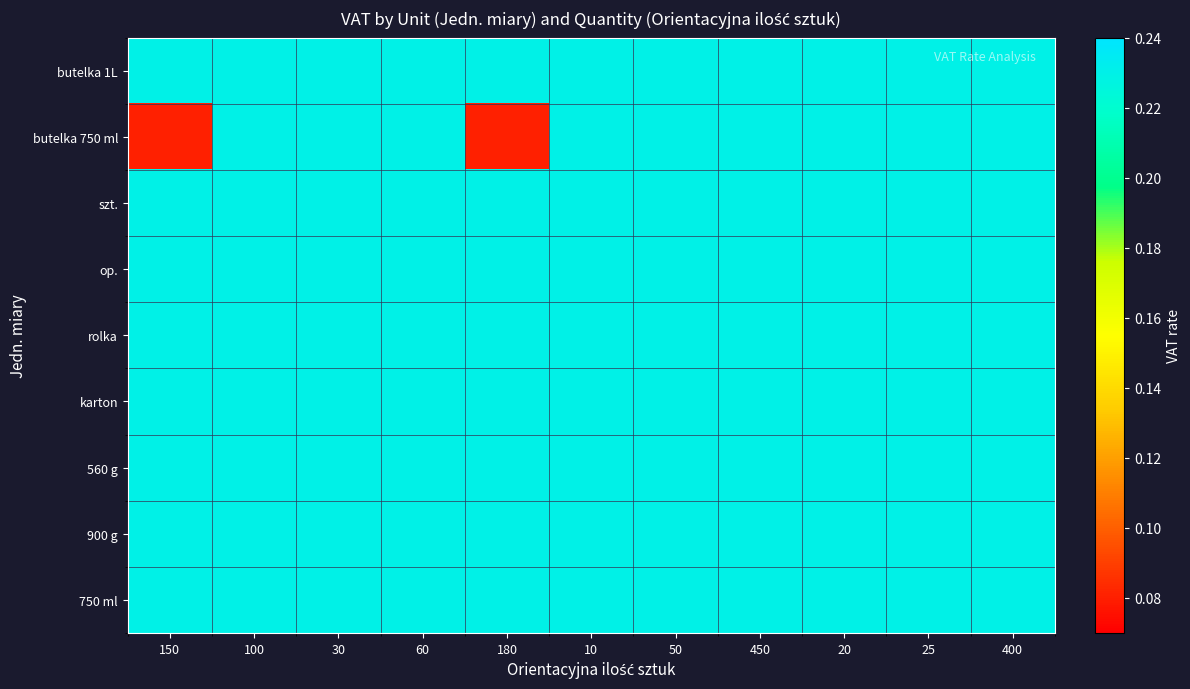

What is the total value across all series at 400?

2.1